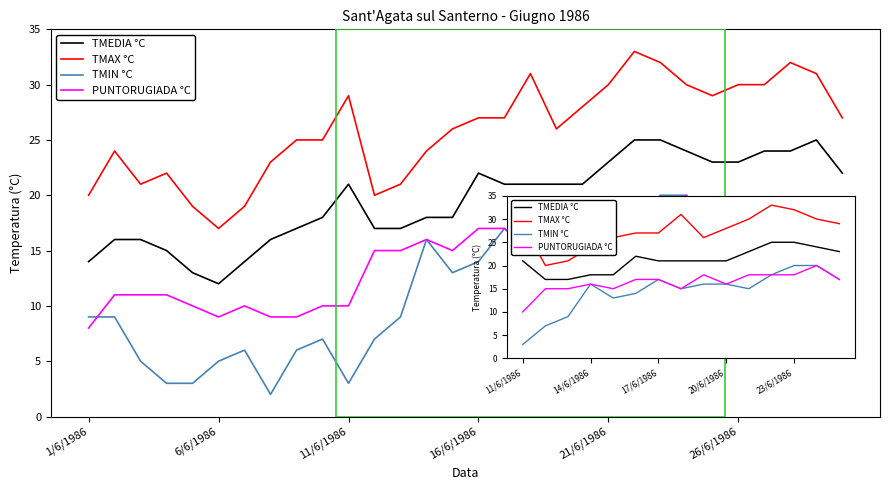

Which series has the largest total across all categories?

TMAX °C